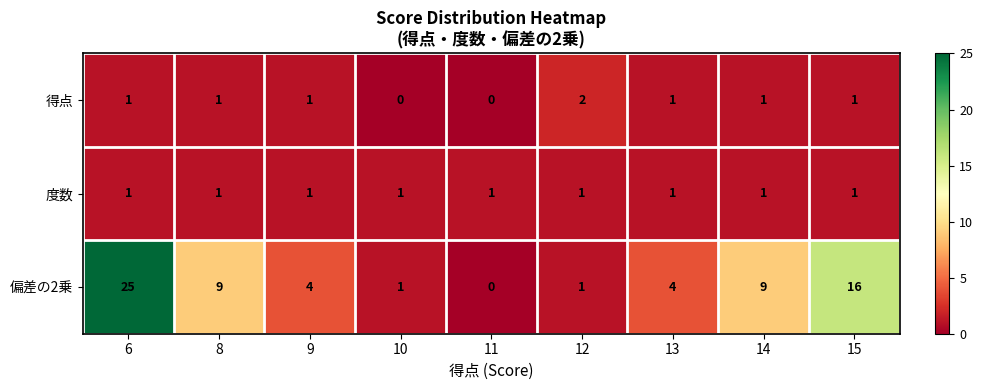

Count the number of categories in the chart.

9